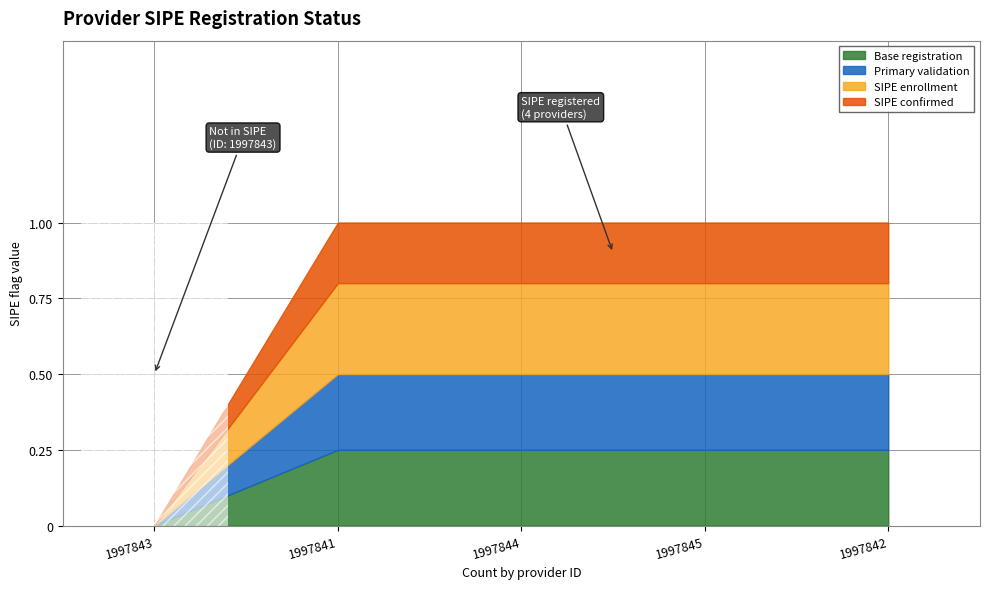

The chart shows a value of 0 at 1997843. True or false?

True